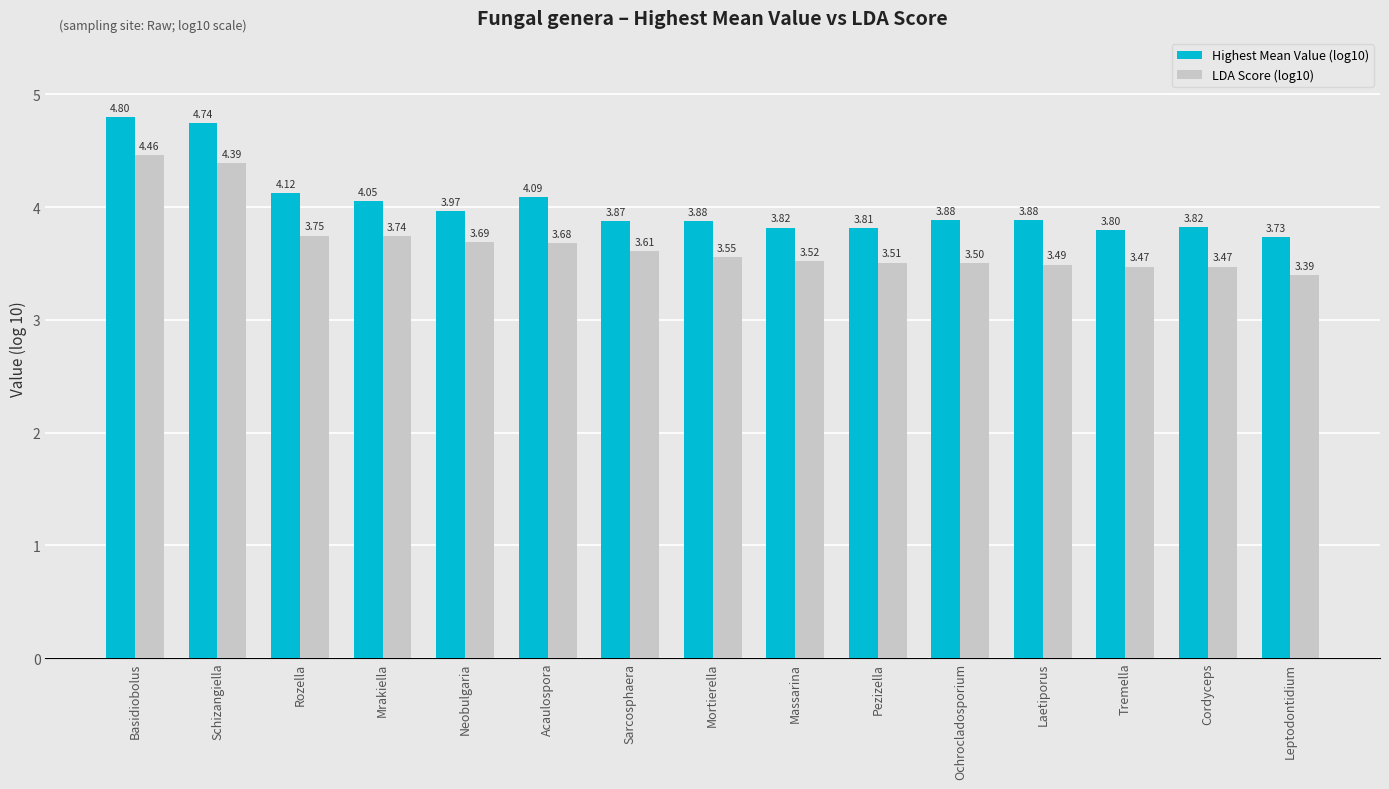

What is the total value across all series at Tremella?

7.3